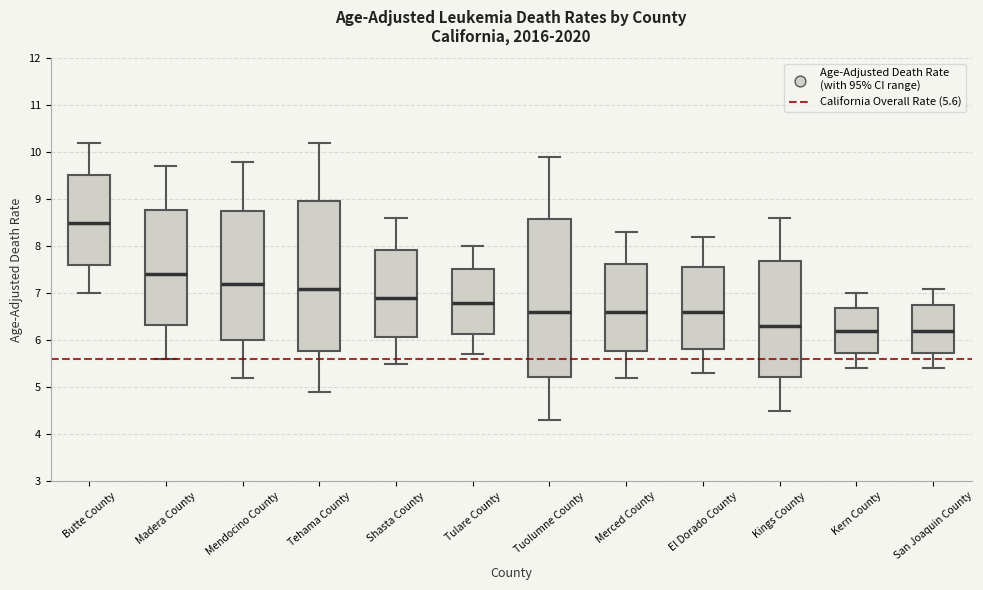

Where is the lower edge of the box for Kern County on the y-axis? The values are not printed on the chart, so give them approximately, as read against the axis.

5.7